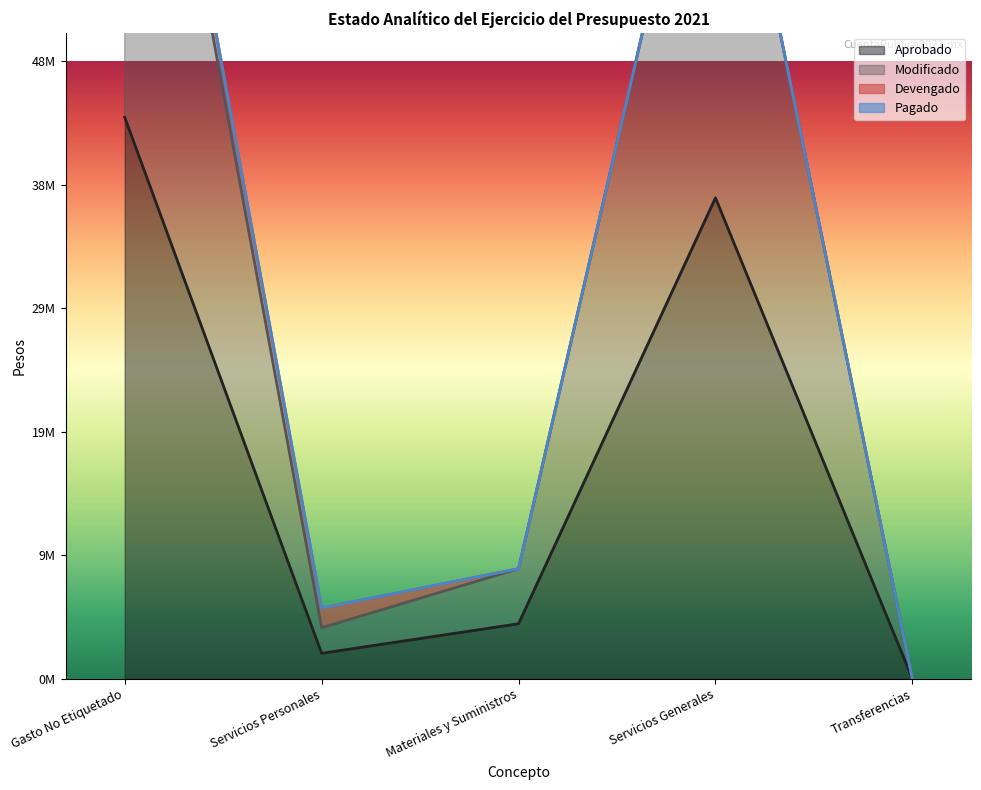

Where is Modificado nearest to the value 44190827?

Servicios Generales